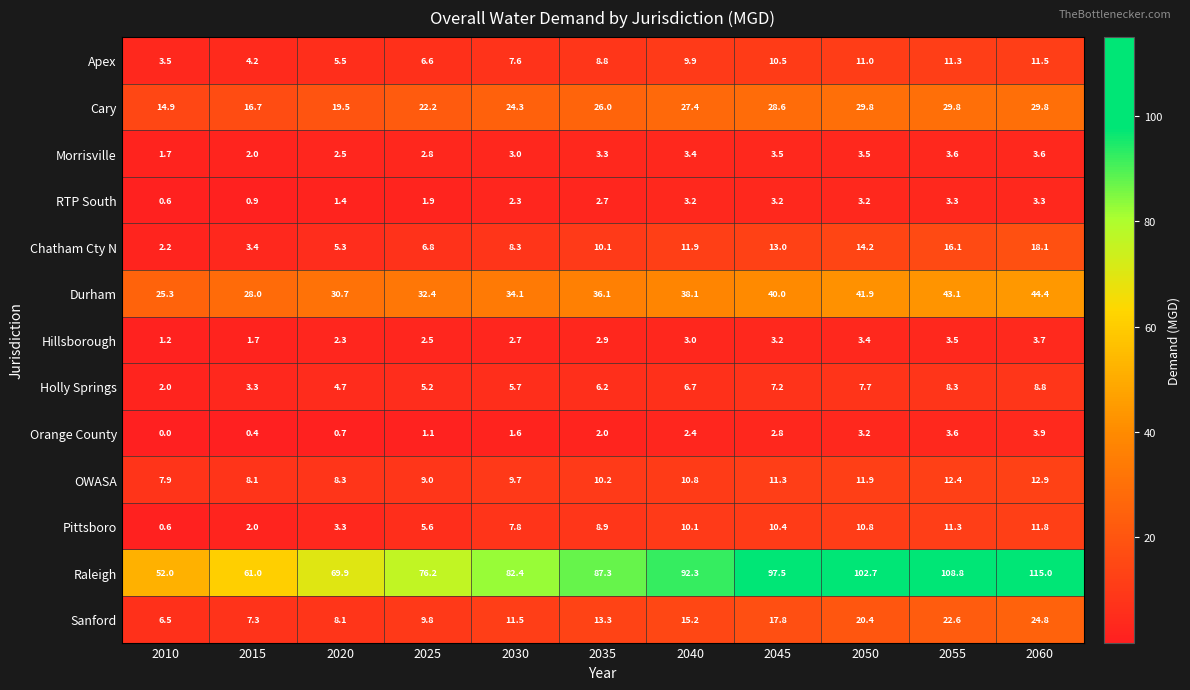

At which label does OWASA first exceed 10?

2035